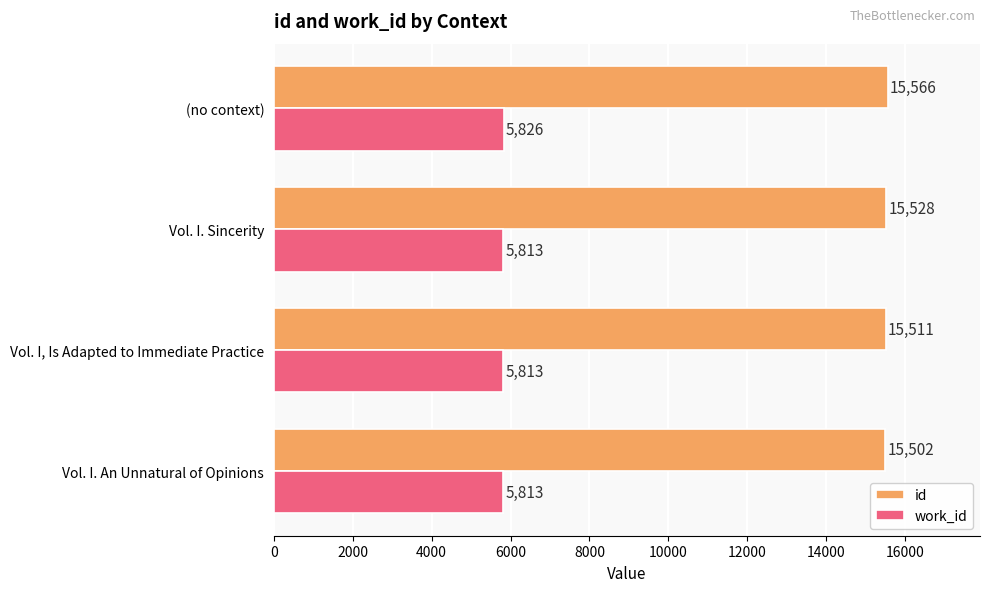

Which series has the widest spread of values?

id